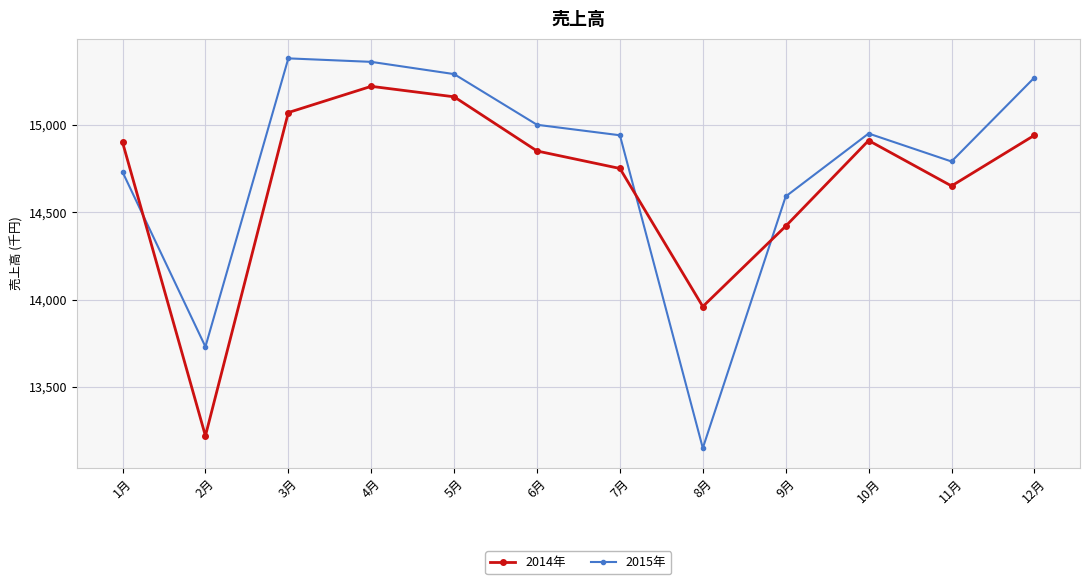

Which series has the largest total across all categories?

2015年